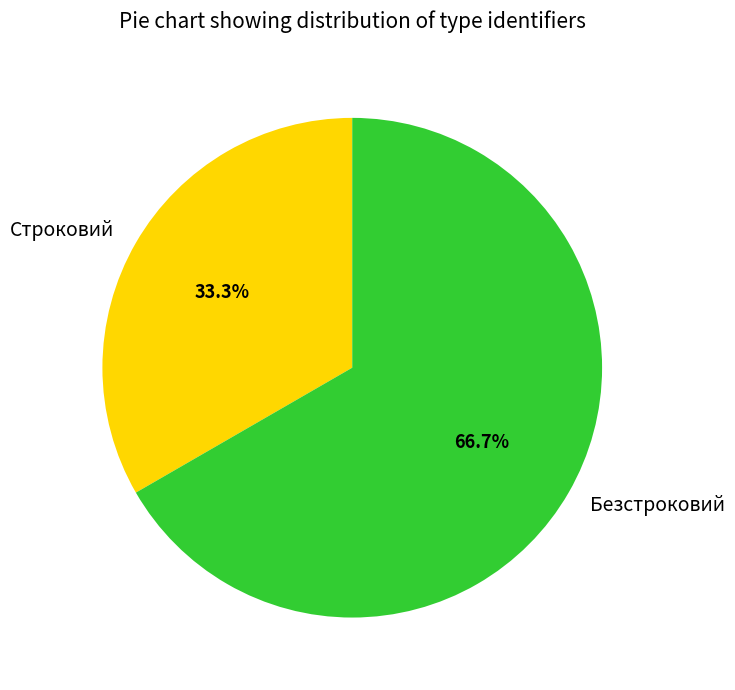

What percentage is the Строковий slice, to the nearest percent?

33%